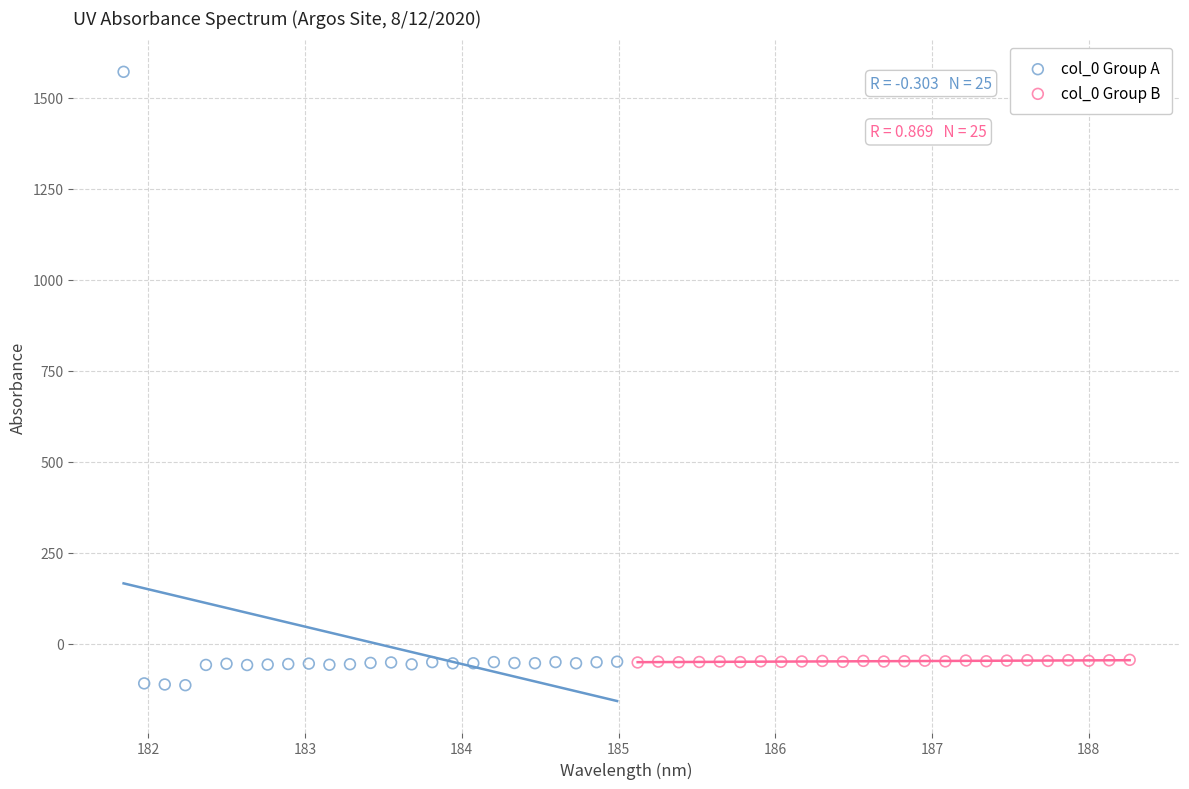

Which series reaches the maximum Y coordinate?

col_0 Group A